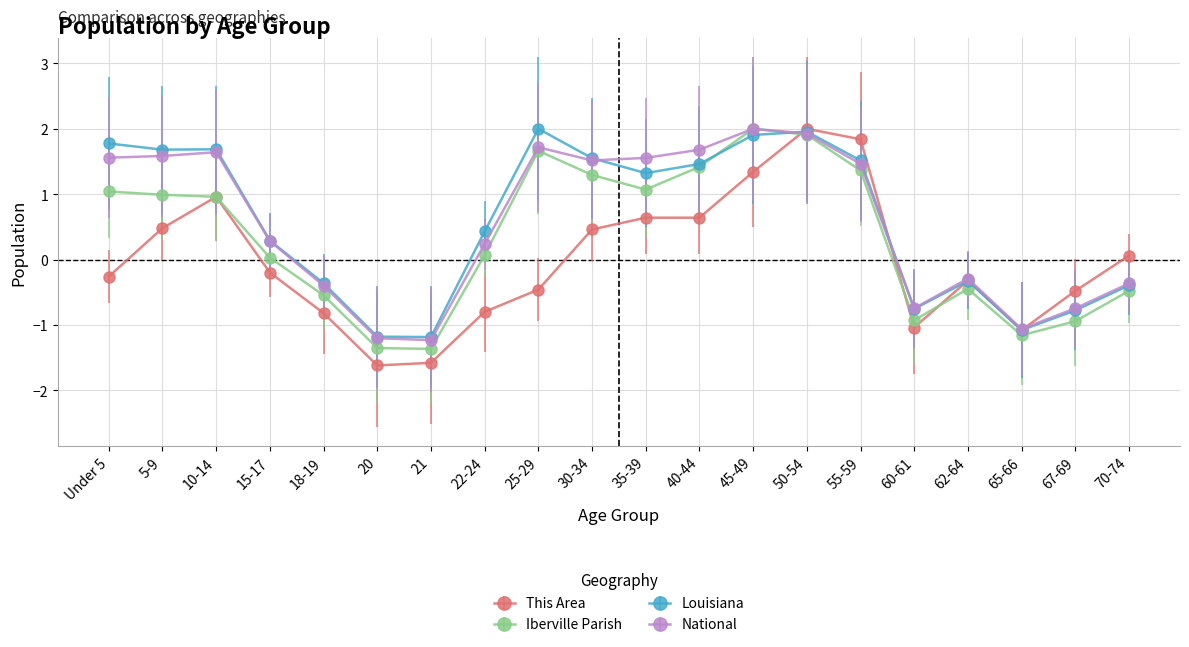

The value of This Area at 21 is -1.6. True or false?

True